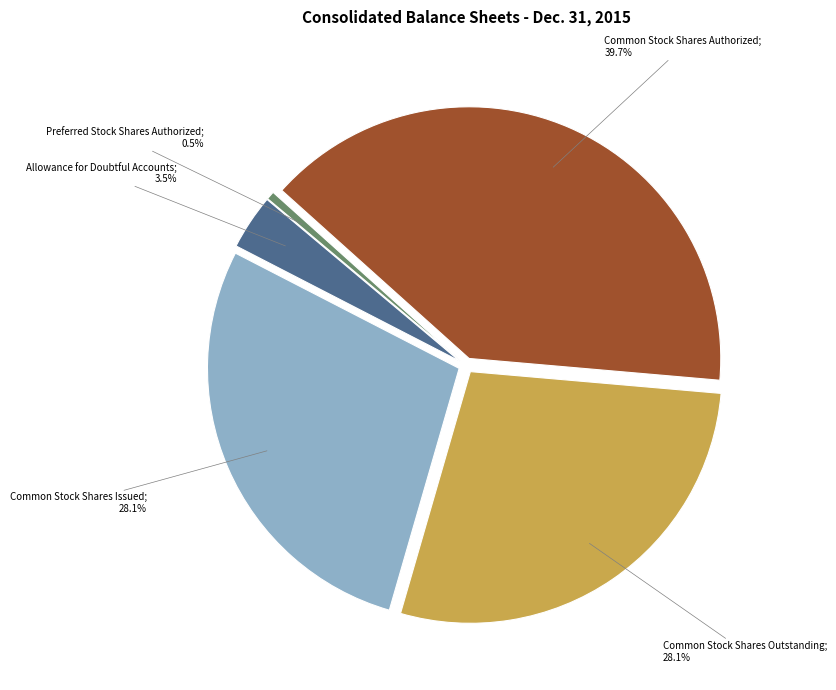

Is there any slice that represents more than half of the pie?

No